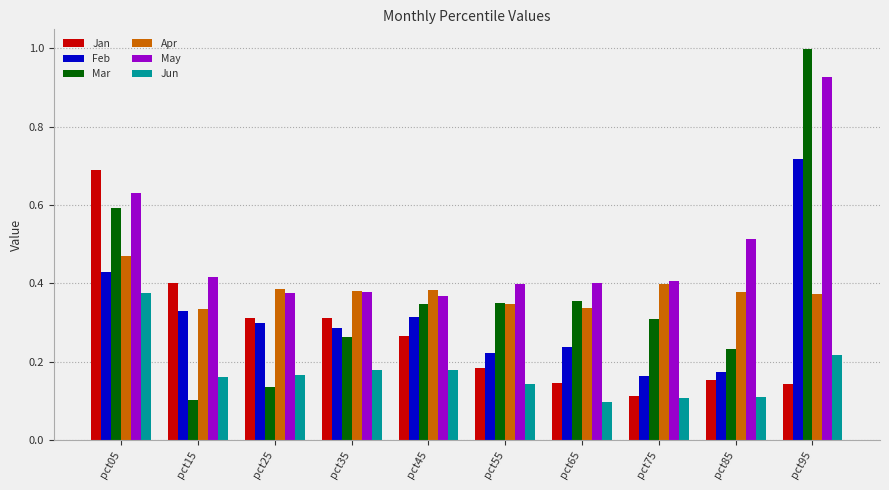

True or false: Jan has a value of 0.1 at pct75.

True